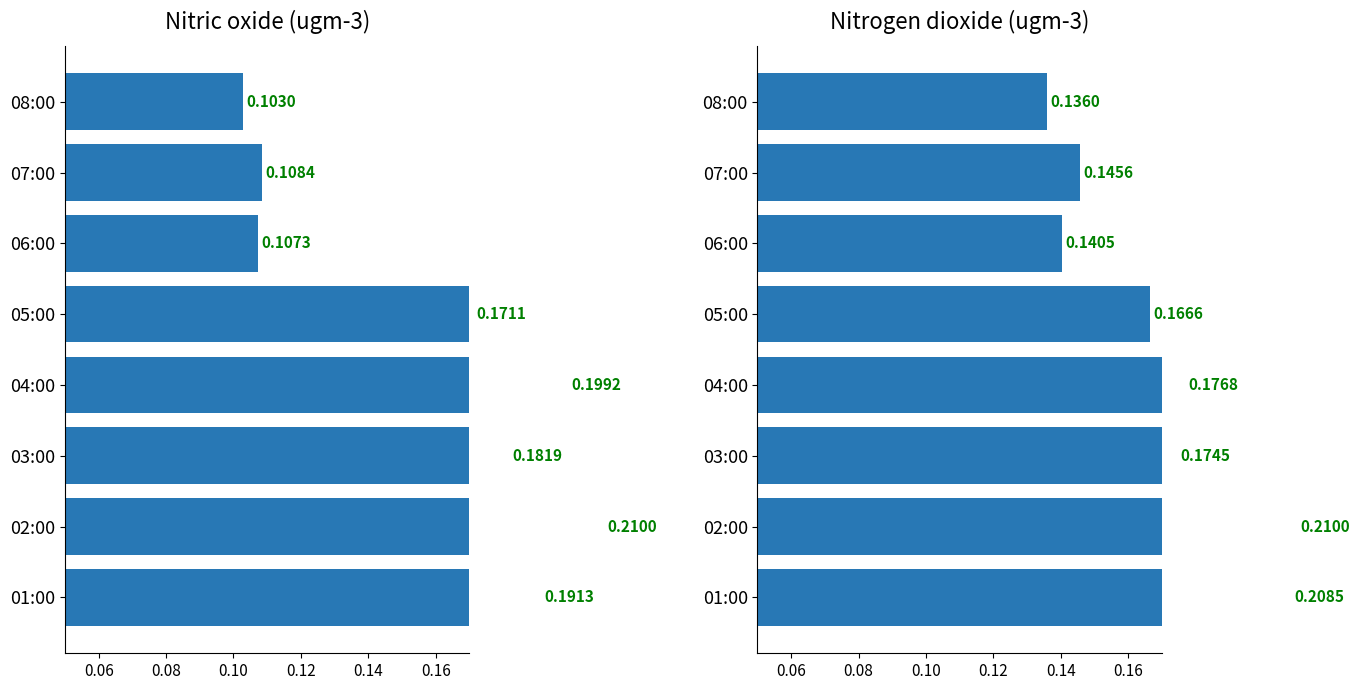

What is the difference between the maximum and minimum values in the Nitrogen dioxide series?

0.1